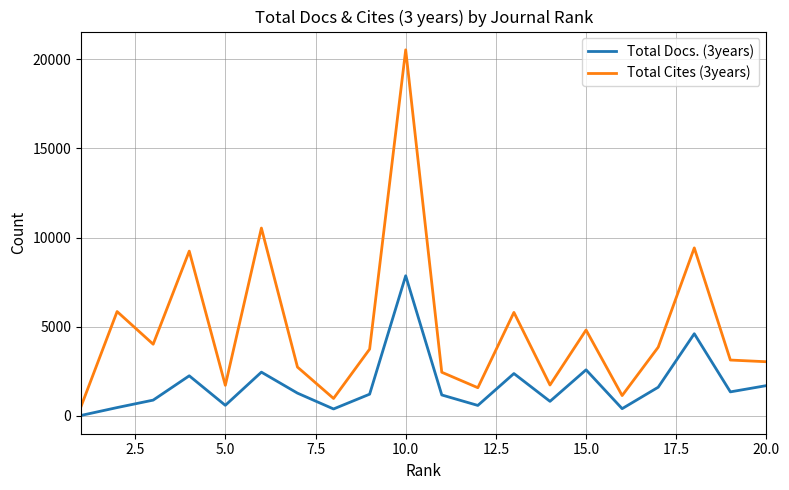

Rank the series by their maximum value, from highest to lowest.

Total Cites (3years), Total Docs. (3years)